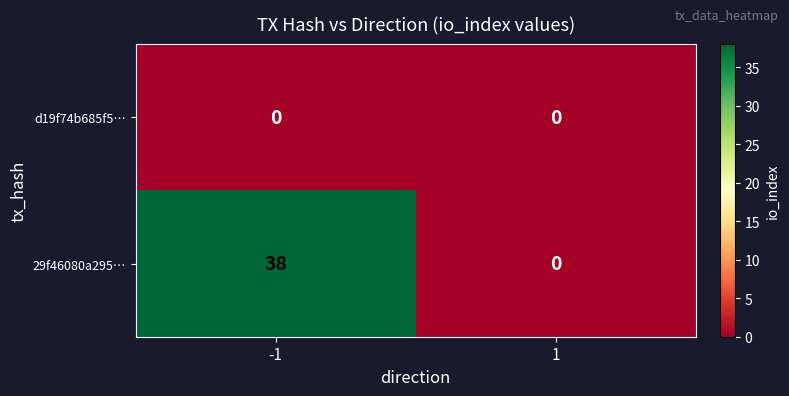

The value of 29f46080a295… at 1 is 0. True or false?

True